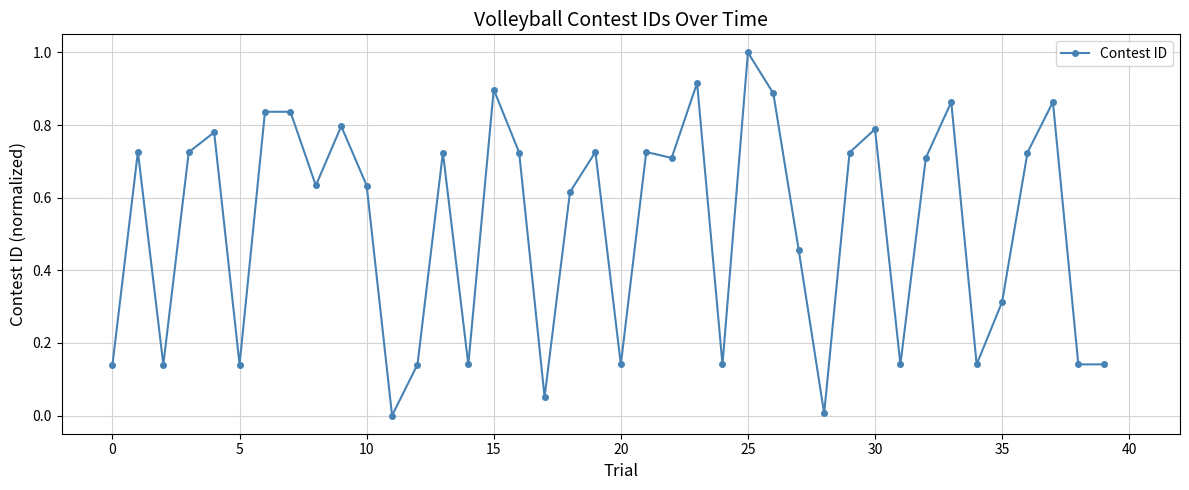

What is the difference between the maximum and minimum values?

1.0